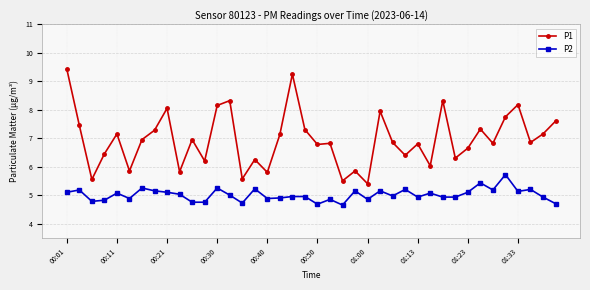

How many categories are shown in the chart?

40